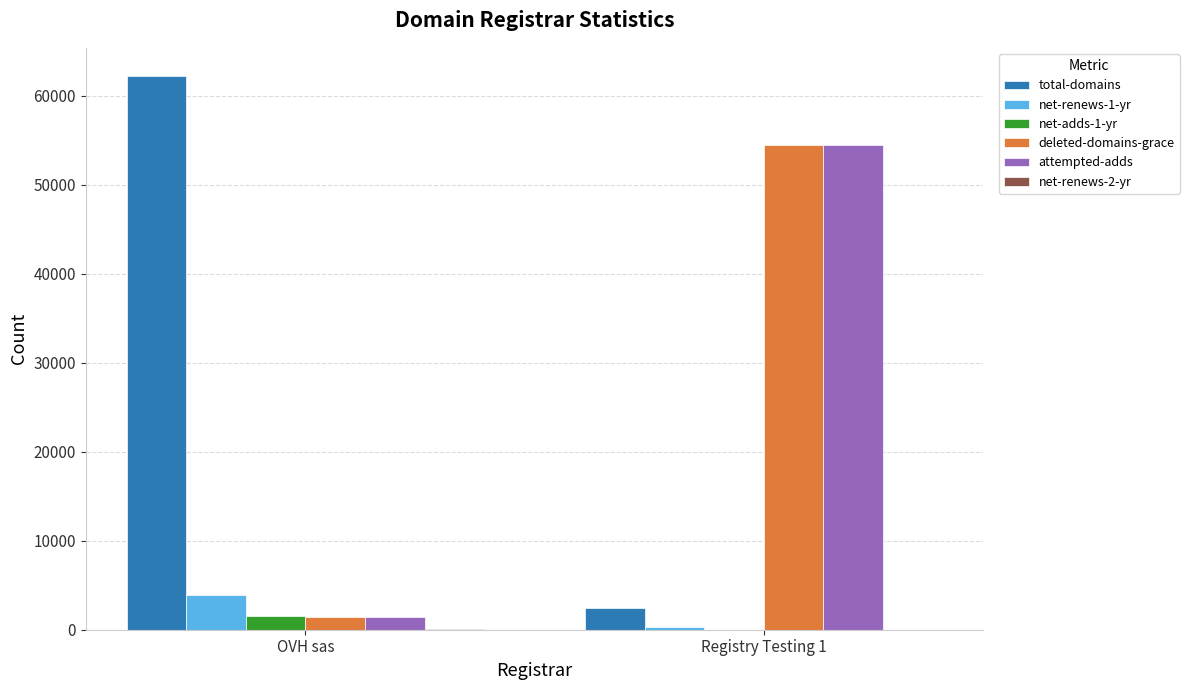

What is the difference between the net-adds-1-yr values at Registry Testing 1 and OVH sas?

1556